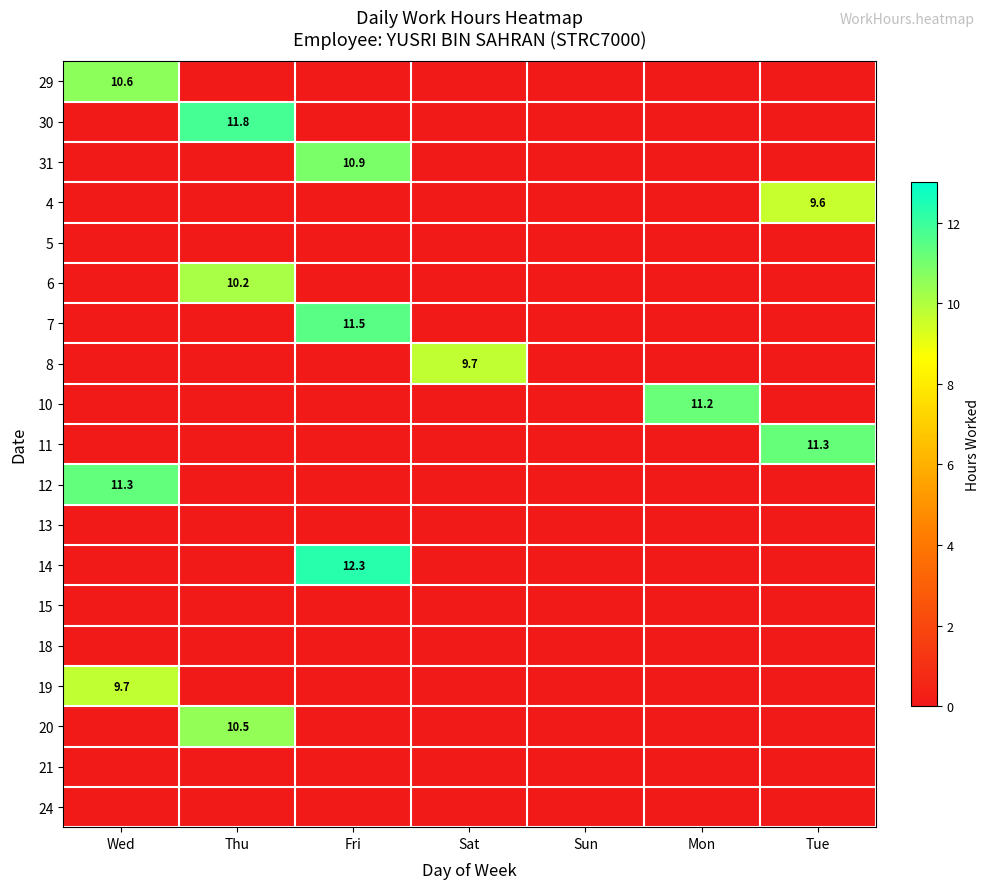

The 7 series shows 11.5 at Fri. True or false?

True